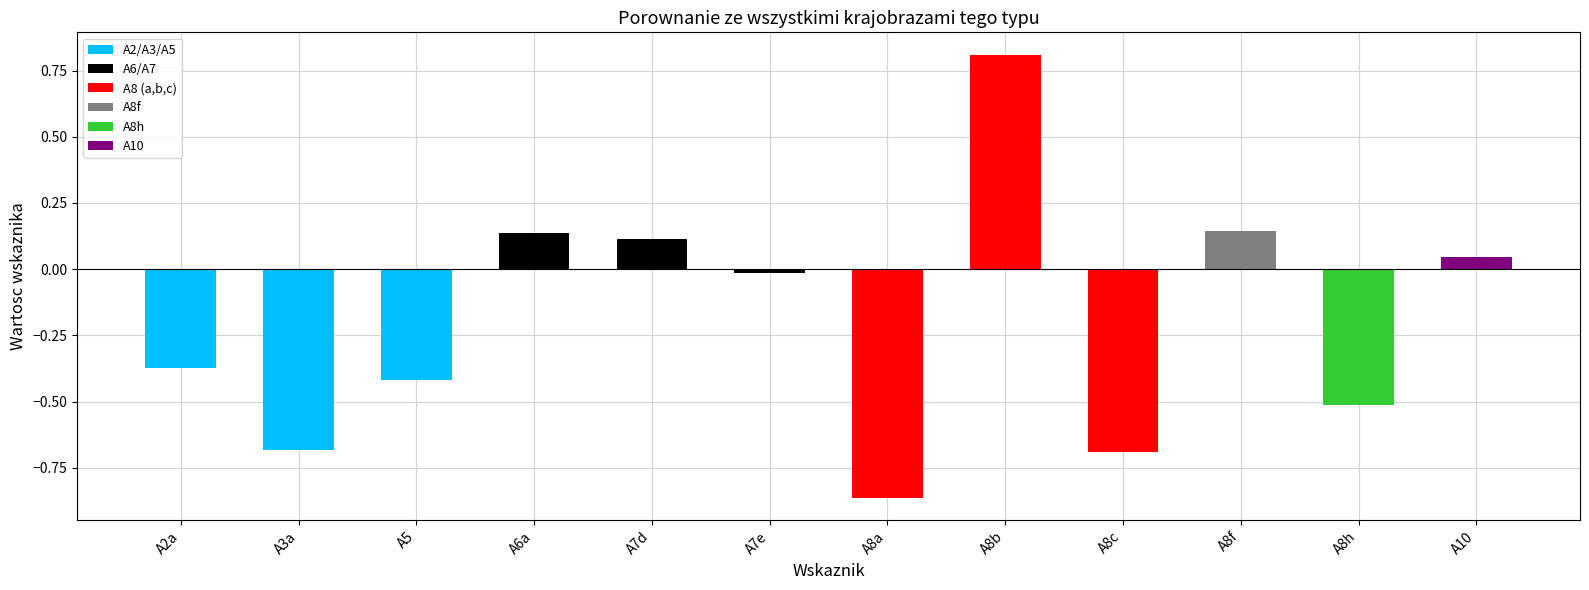

How many data points are less than 0?

7